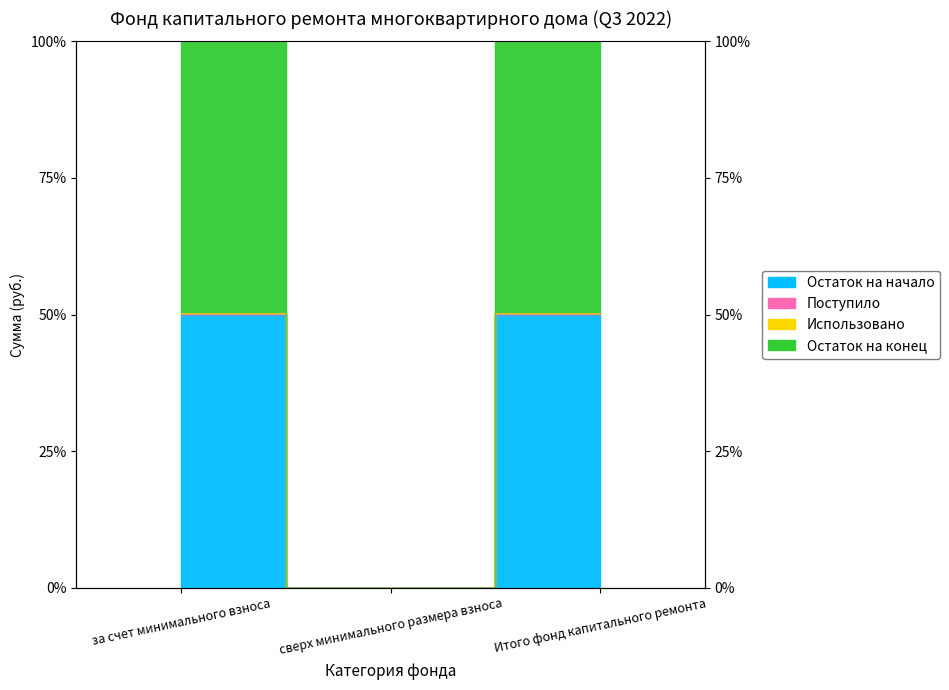

What is the label of the 2nd point from the right?

сверх минимального размера взноса